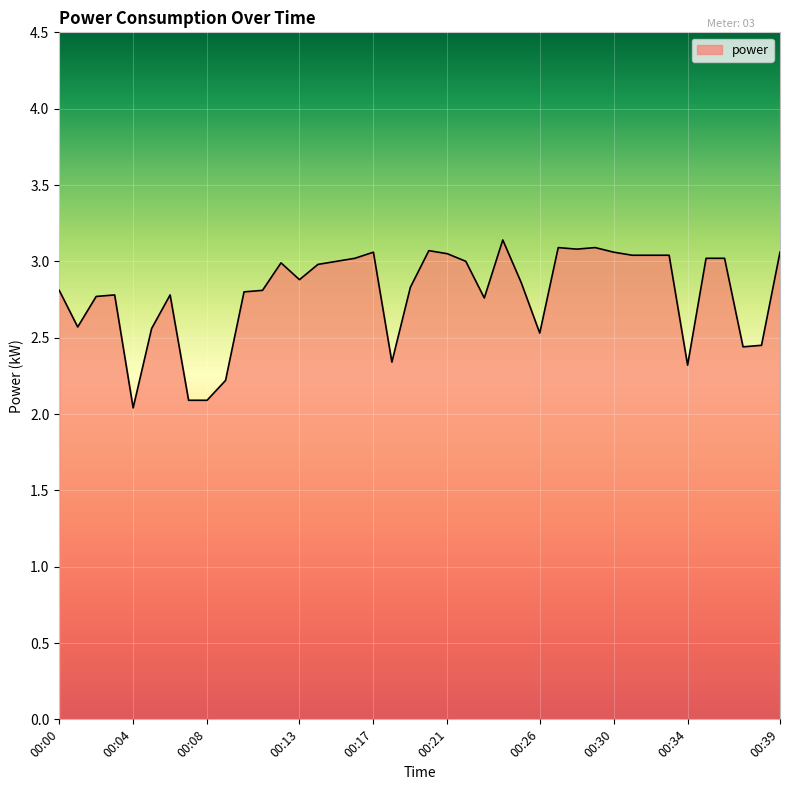

What is the minimum value shown in the chart?

2.0